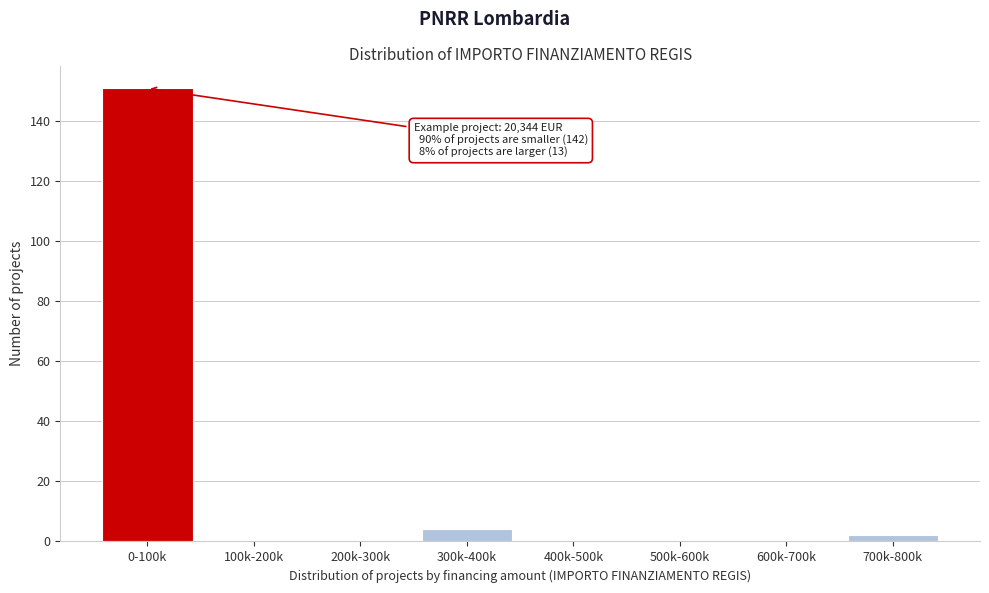

Reading right to left, transcribe all the data shown in this chart.

700k-800k=2	600k-700k=0	500k-600k=0	400k-500k=0	300k-400k=4	200k-300k=0	100k-200k=0	0-100k=151